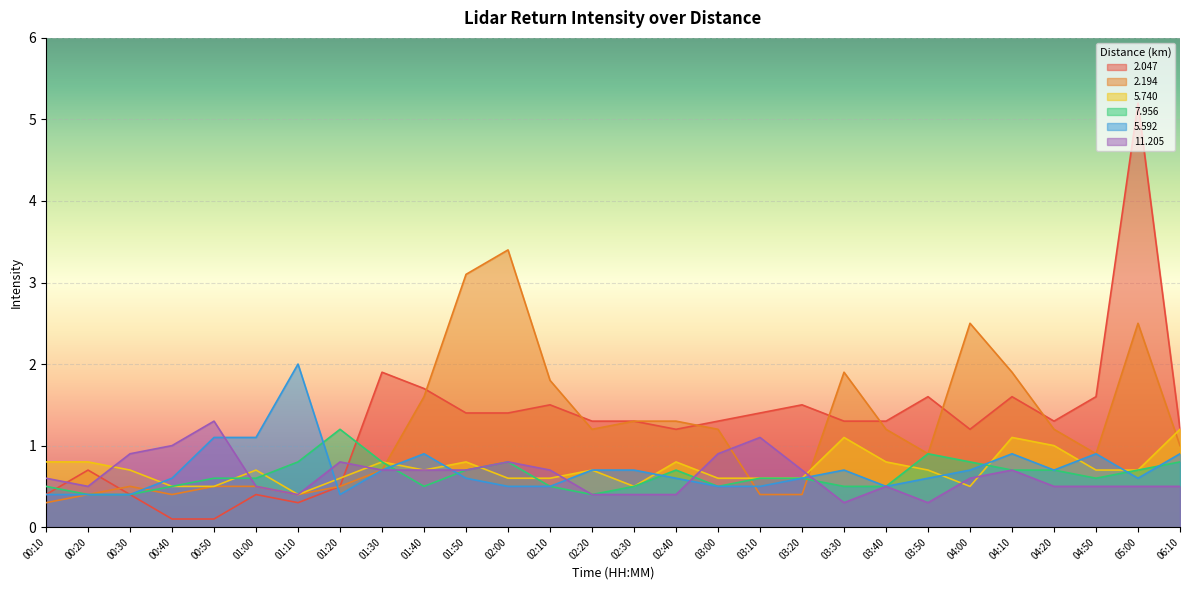

At 01:20, list the series in order from largest to smallest.

  7.956,  11.205,   5.740,   2.047,   2.194,   5.592